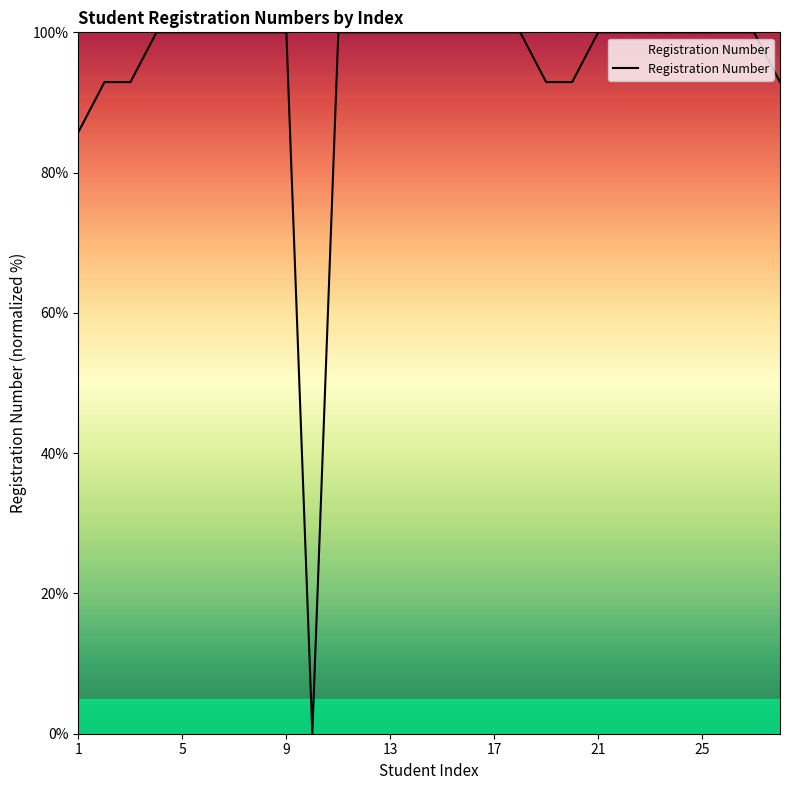

What is the maximum value shown in the chart?

100.0